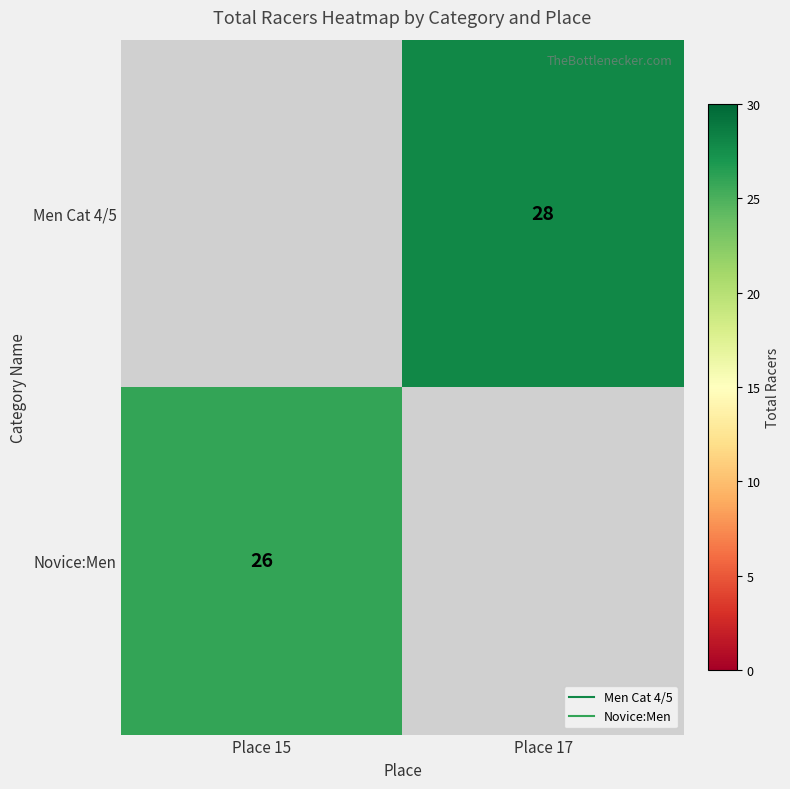

What is the smallest value displayed?

26.0